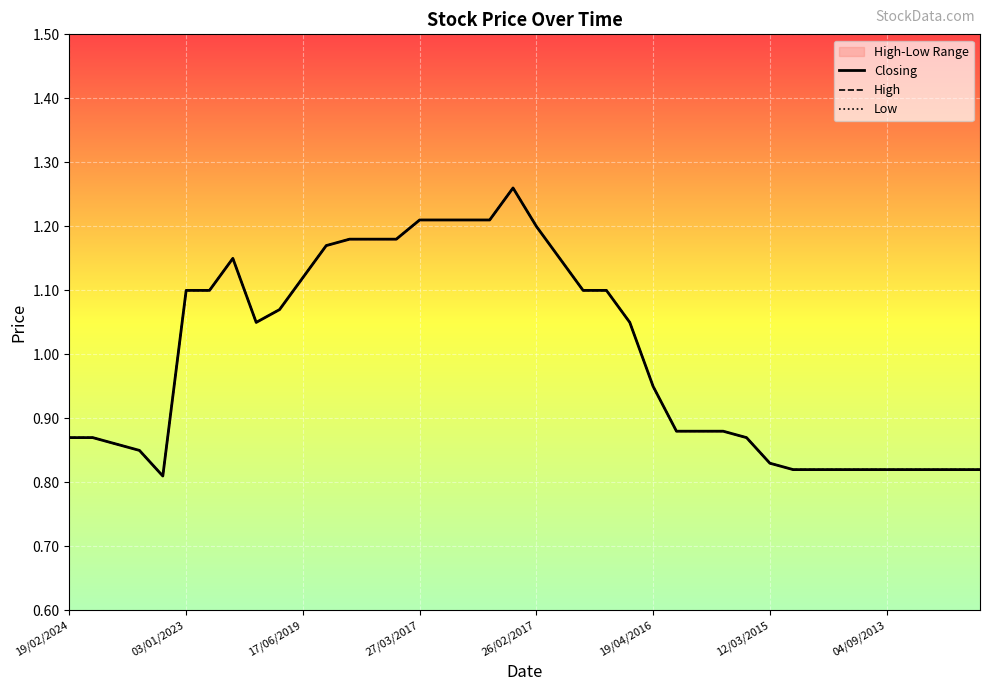

True or false: High and Closing cross at least once.

False